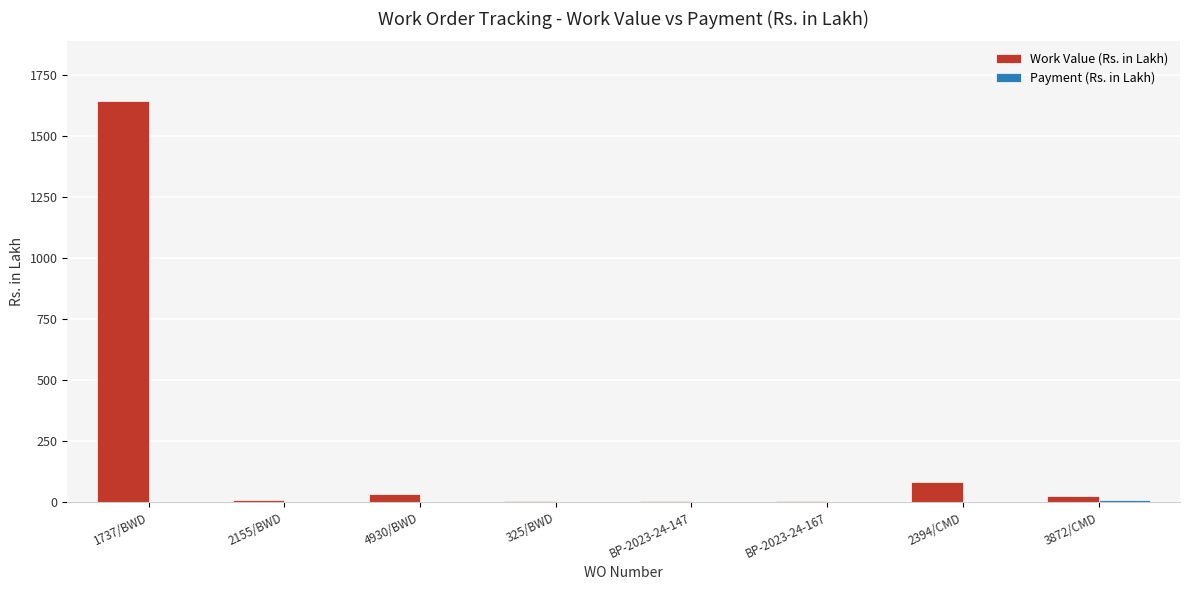

How many data points does each series have?

8